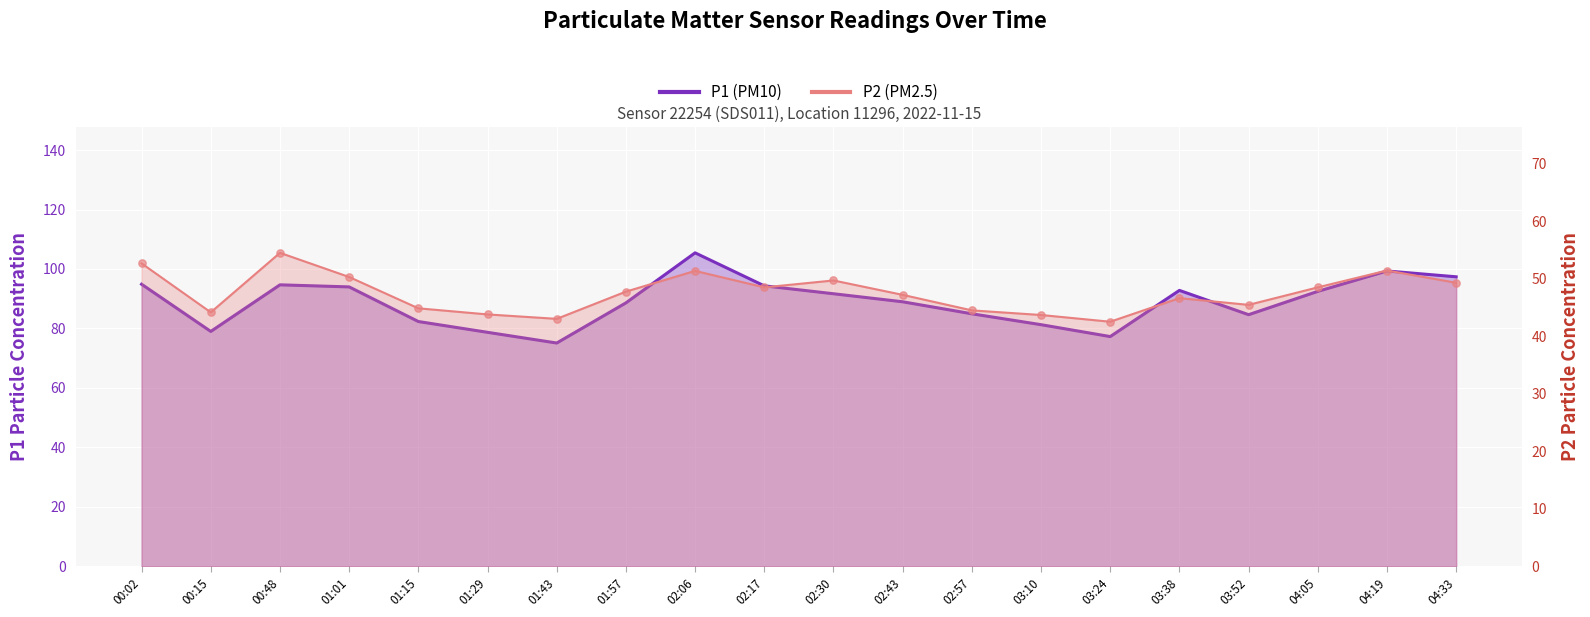

Is the value of P1 at 03:38 greater than the value of P2 at 02:06?

Yes